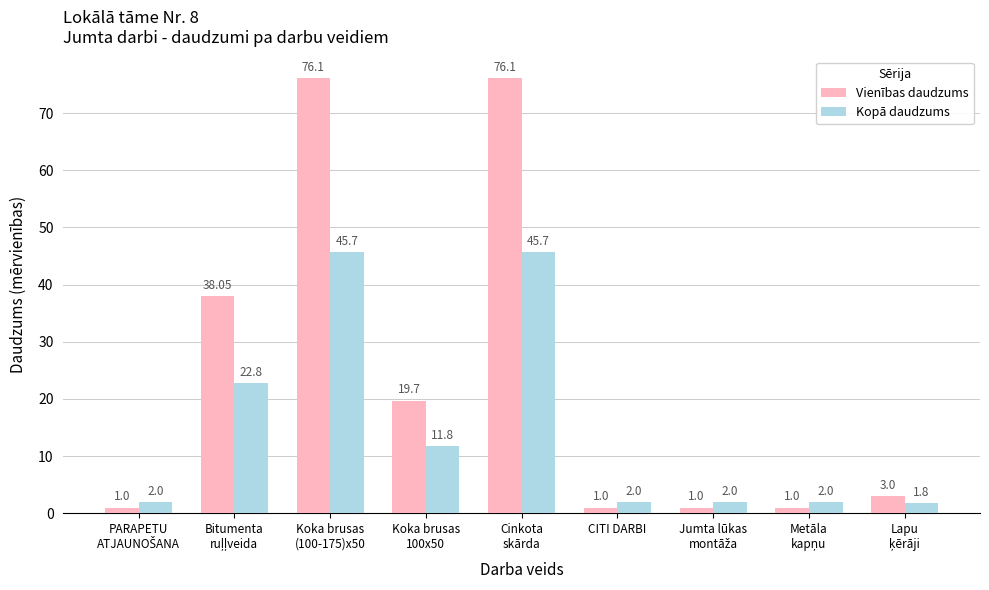

How many bars are there in total?

18